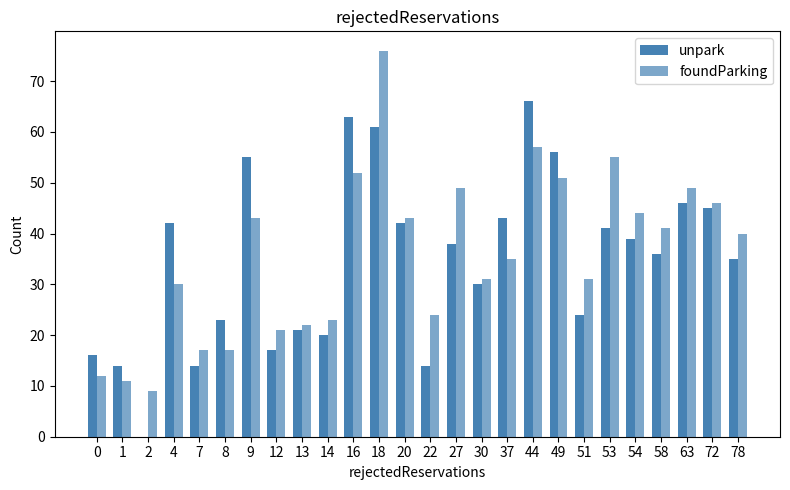

How many values in unpark are above zero?

25